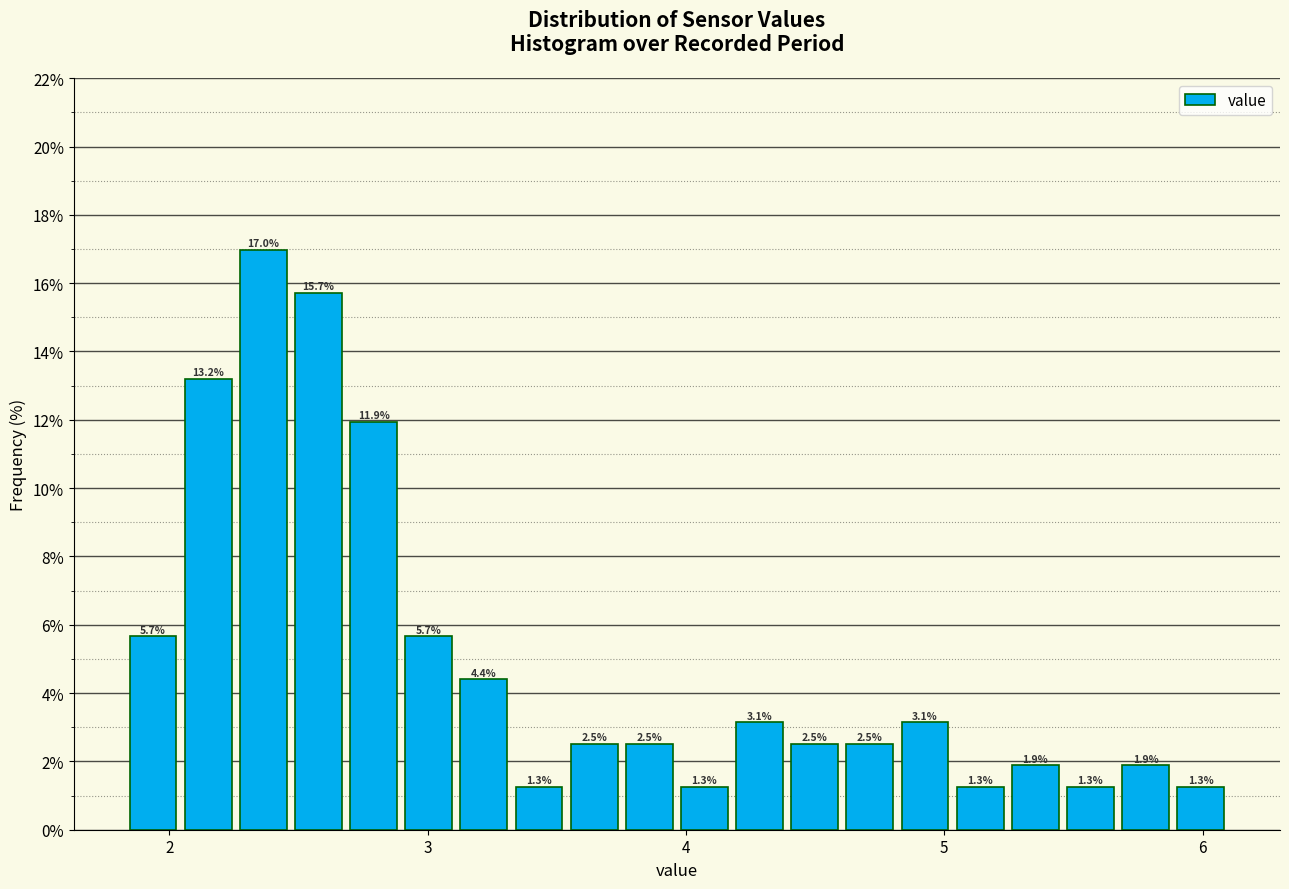

Around what value on the x-axis is the tallest bar? Give the approximate position of its centre, as read against the axis.

2.4